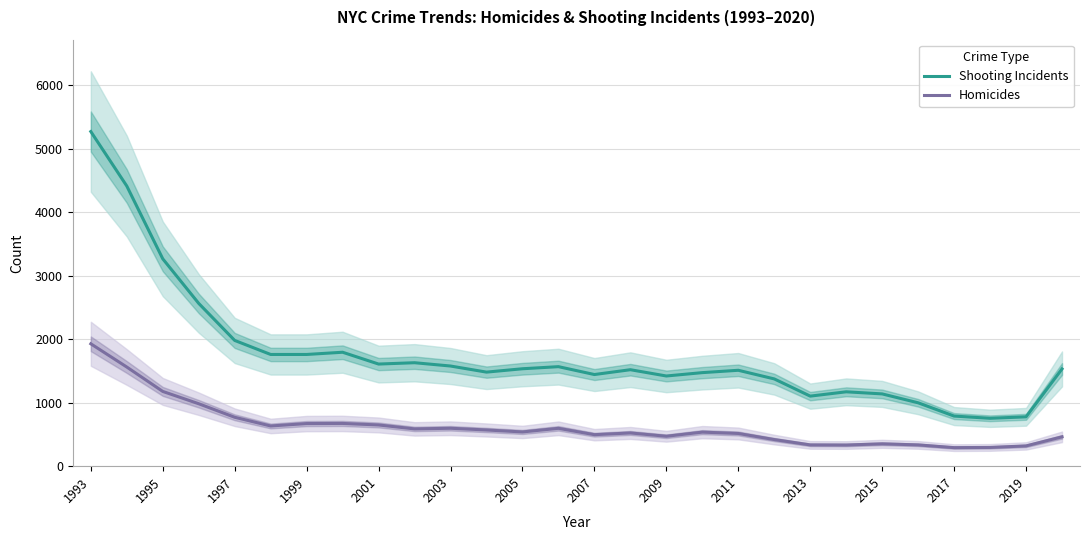

True or false: Shooting Incidents and Homicides intersect in this chart.

False